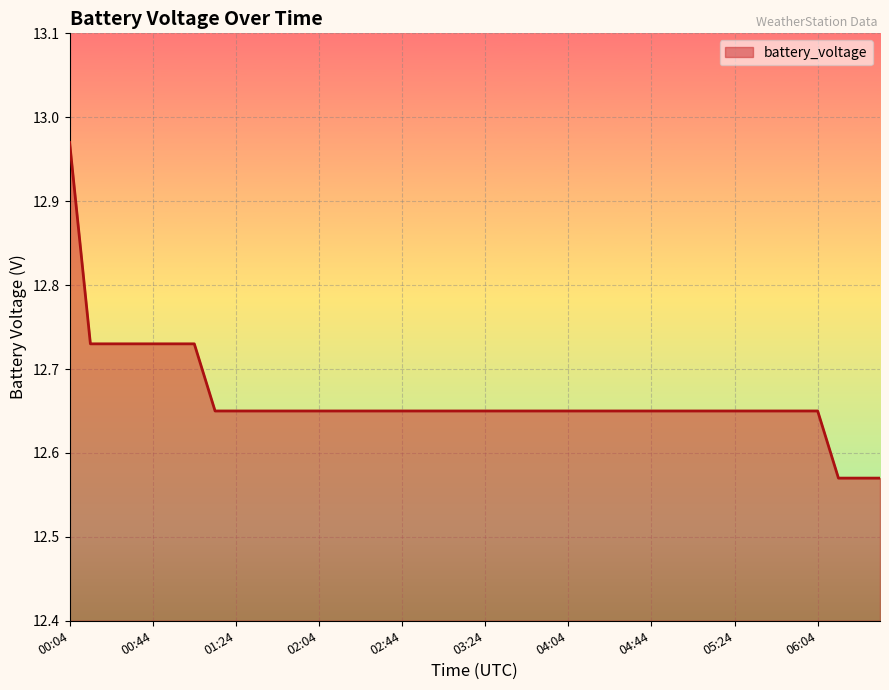

What is the difference between the maximum and minimum values?

0.4